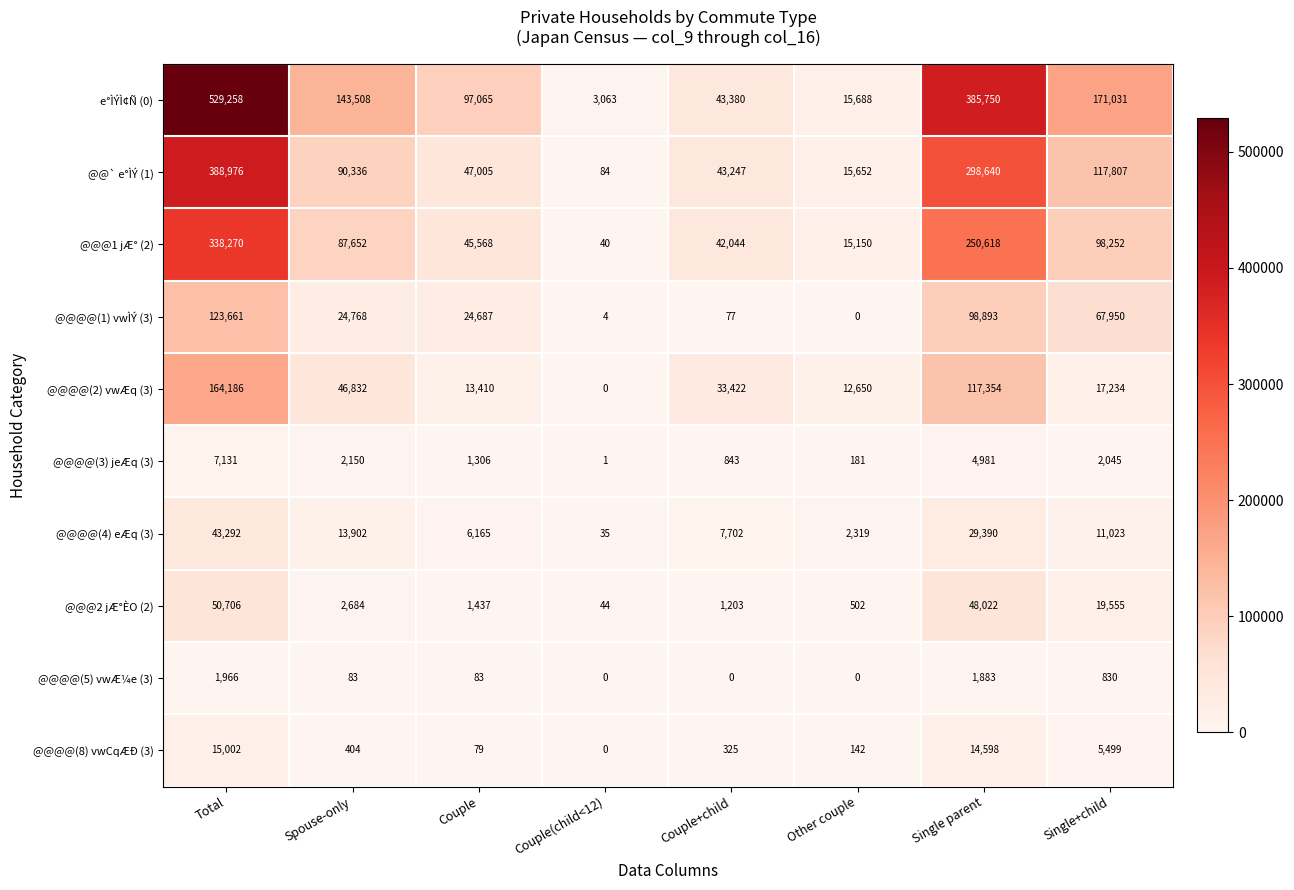

At which label does @@@2 jÆ°ÈO (2) first exceed 2684?

Total